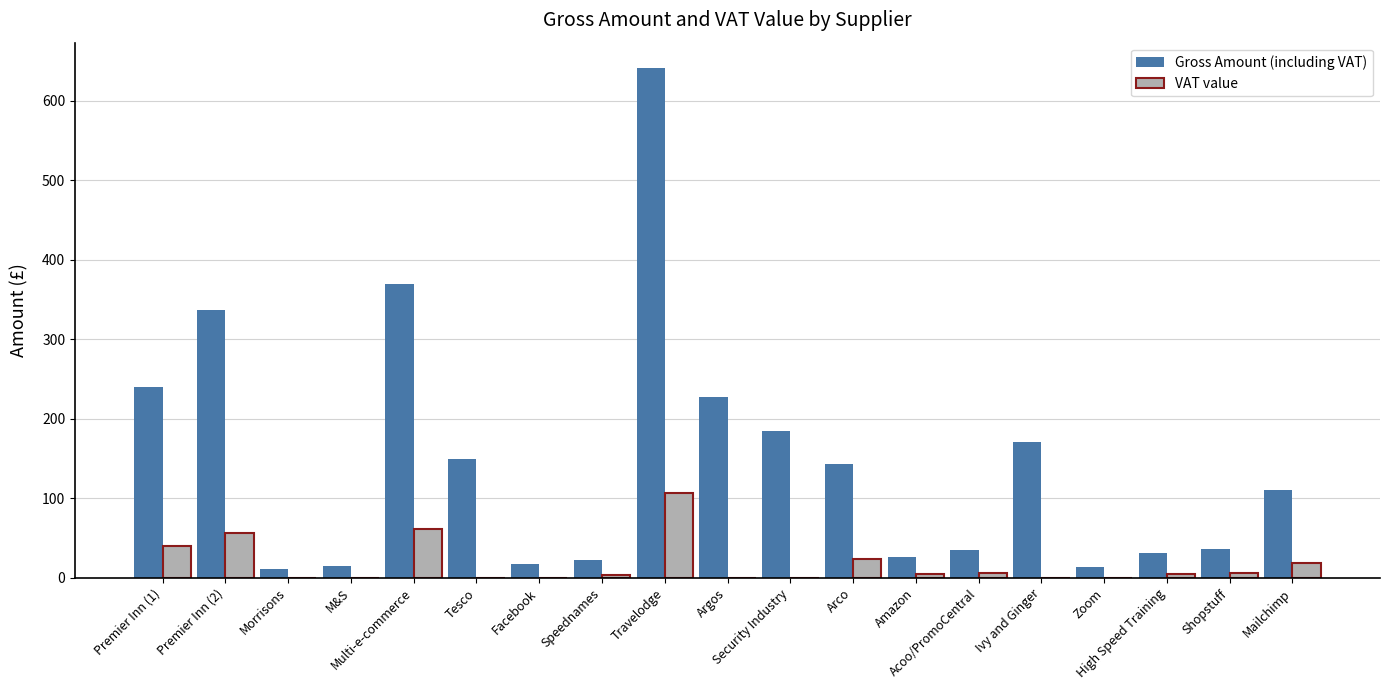

What is the sum of all VAT value values?

332.0